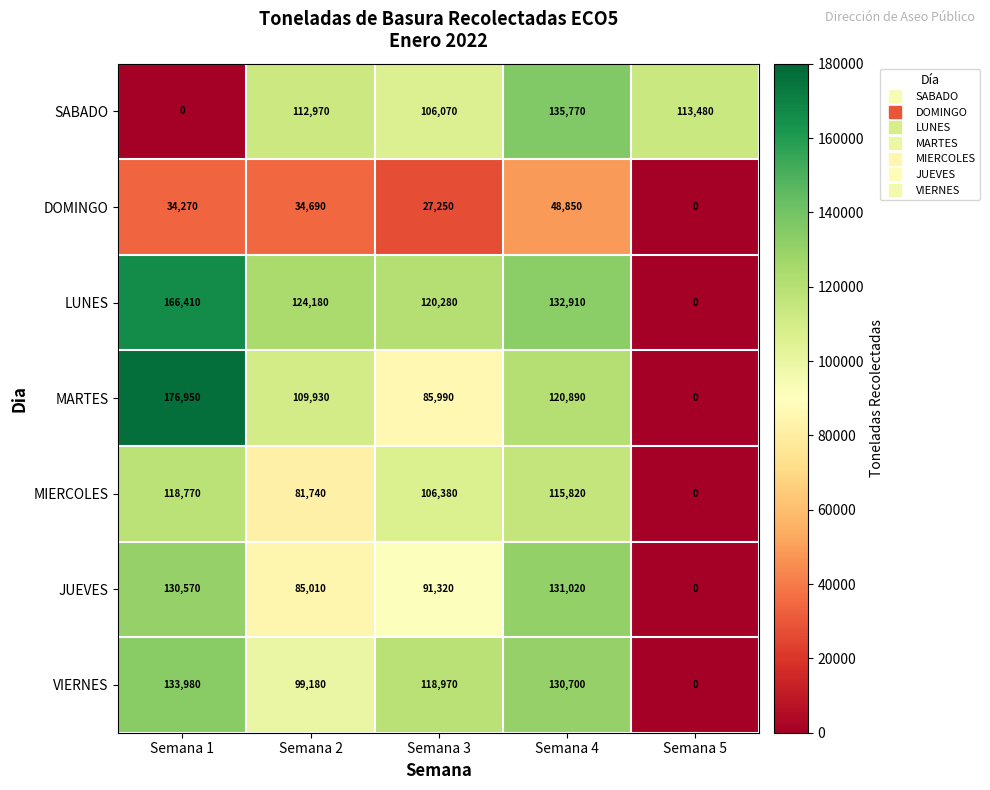

What is the sum of the LUNES values at Semana 4 and Semana 3?

253190